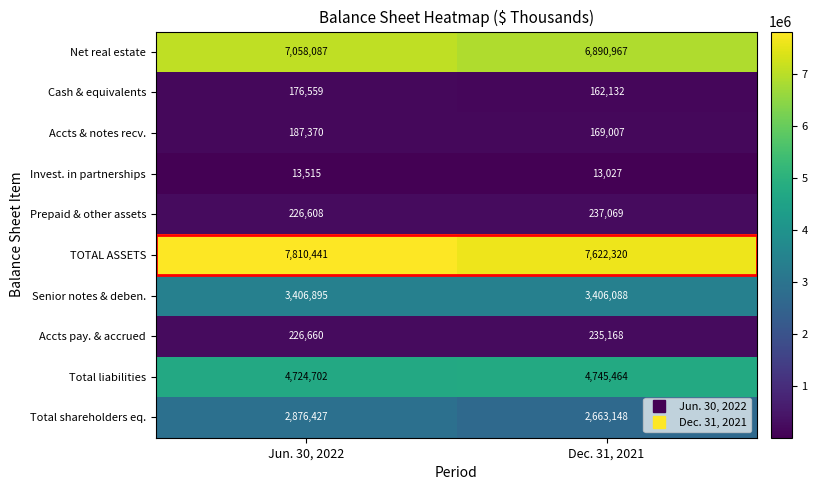

Which series has the largest range (max minus min)?

Total shareholders eq.